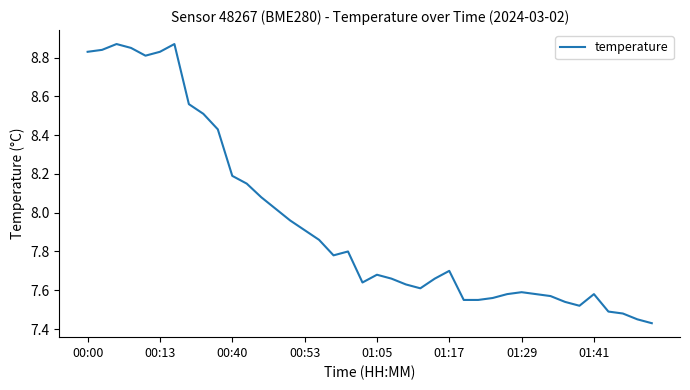

What is the difference between the maximum and minimum values?

1.4